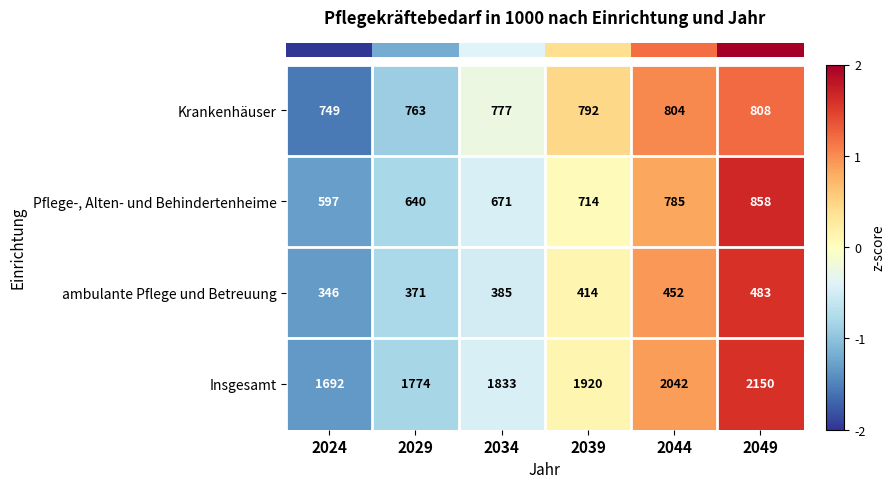

True or false: Insgesamt has a value of 1833 at 2034.

True